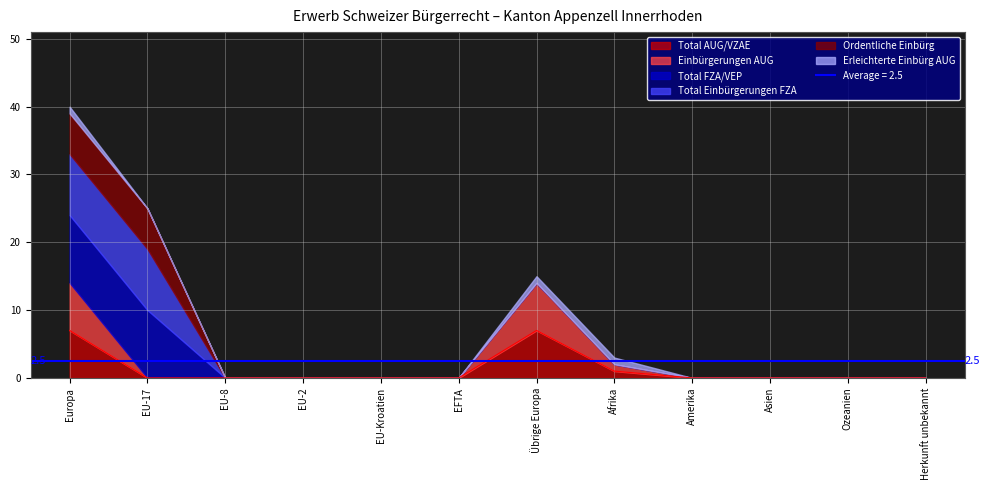

The value of Einbürgerungen AUG at EU-Kroatien is 0. True or false?

True